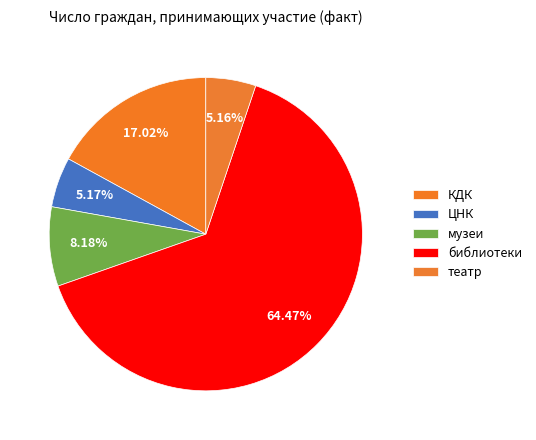

To the nearest percent, what percentage of the pie is театр?

5%